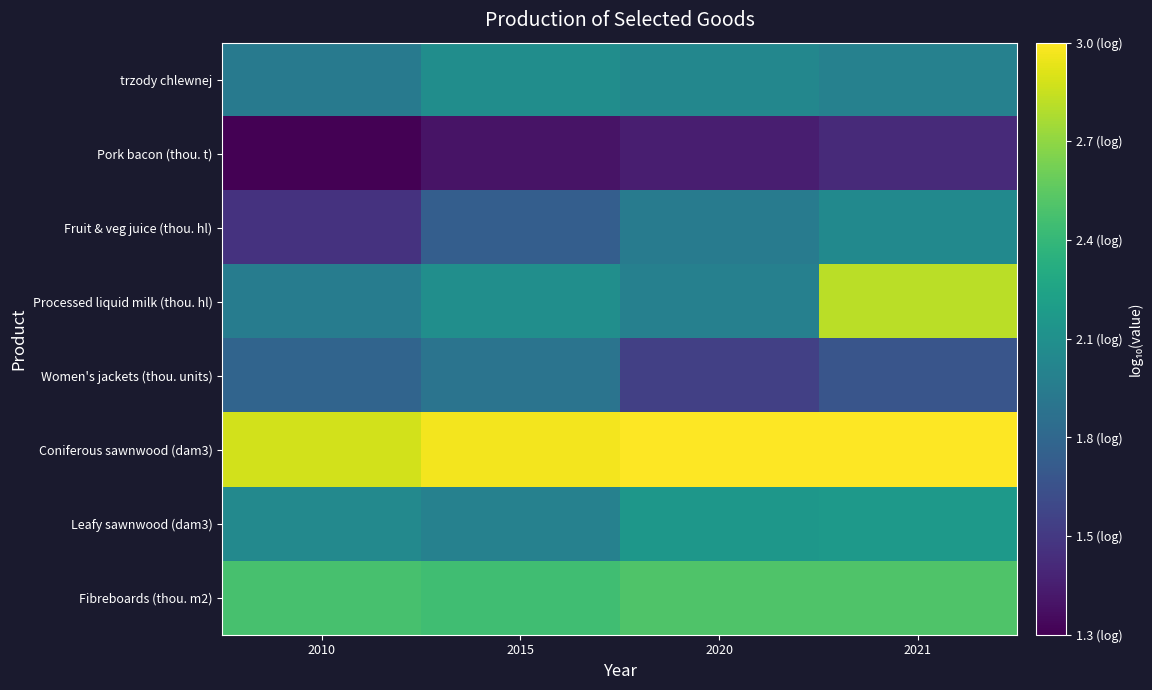

Rank the series at 2020 from lowest to highest value.

Pork bacon (thou. t), Women's jackets (thou. units), Fruit & veg juice (thou. hl), Processed liquid milk (thou. hl), trzody chlewnej, Leafy sawnwood (dam3), Fibreboards (thou. m2), Coniferous sawnwood (dam3)